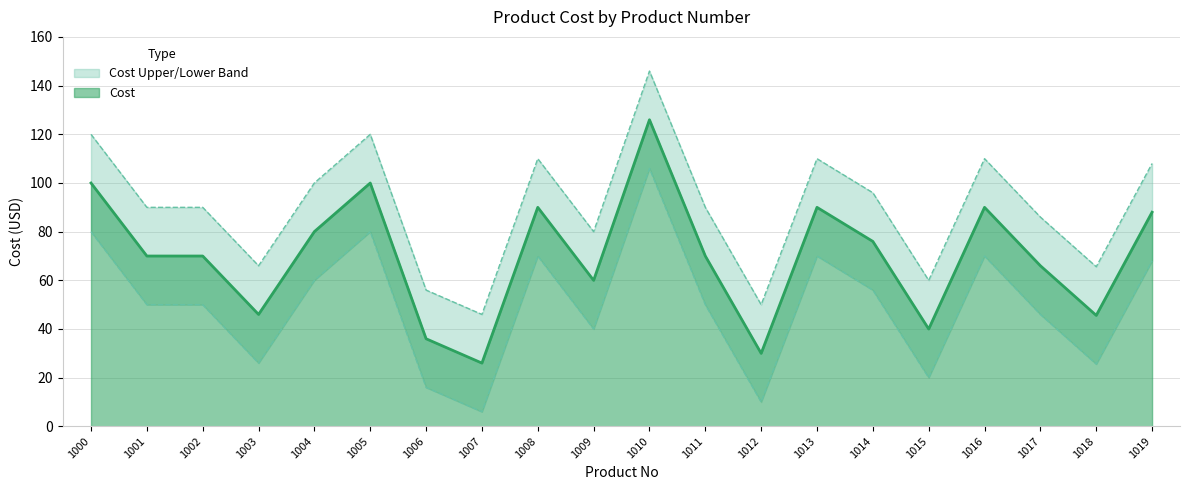

What is the difference between the highest and lowest values at 1004?

40.0